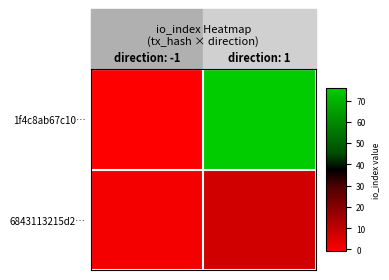

What is the minimum value shown in the chart?

-1